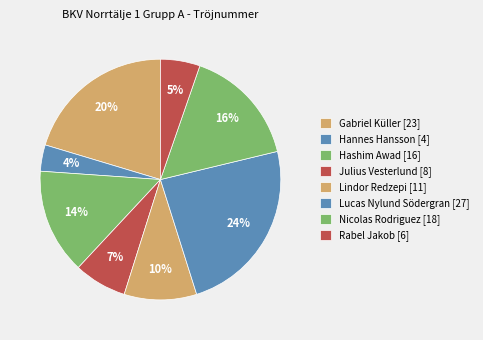

Count the number of slices in the pie.

8